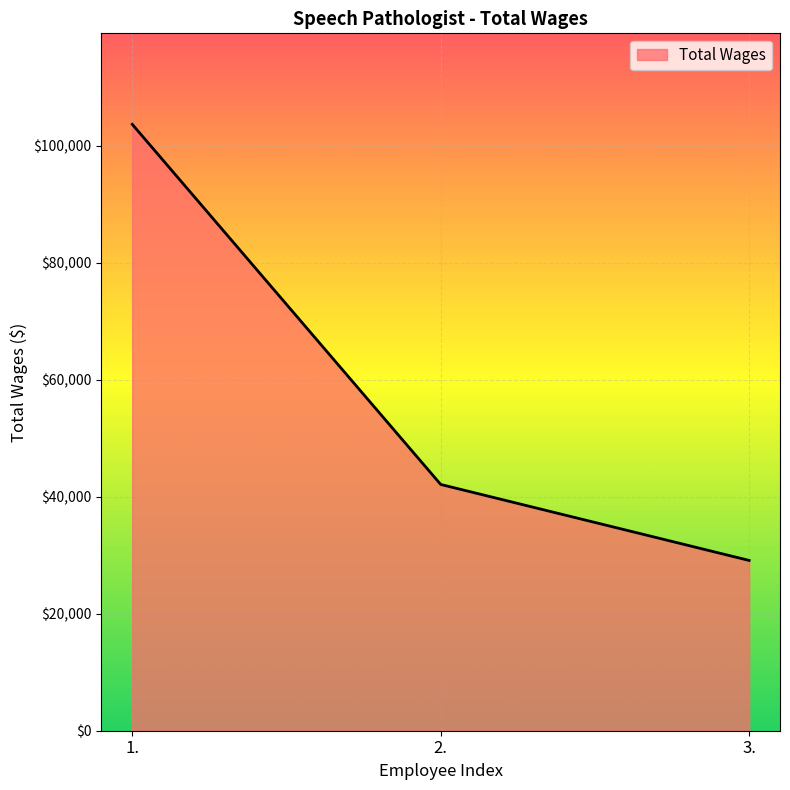

What is the difference between the values at 2. and 1.?

61577